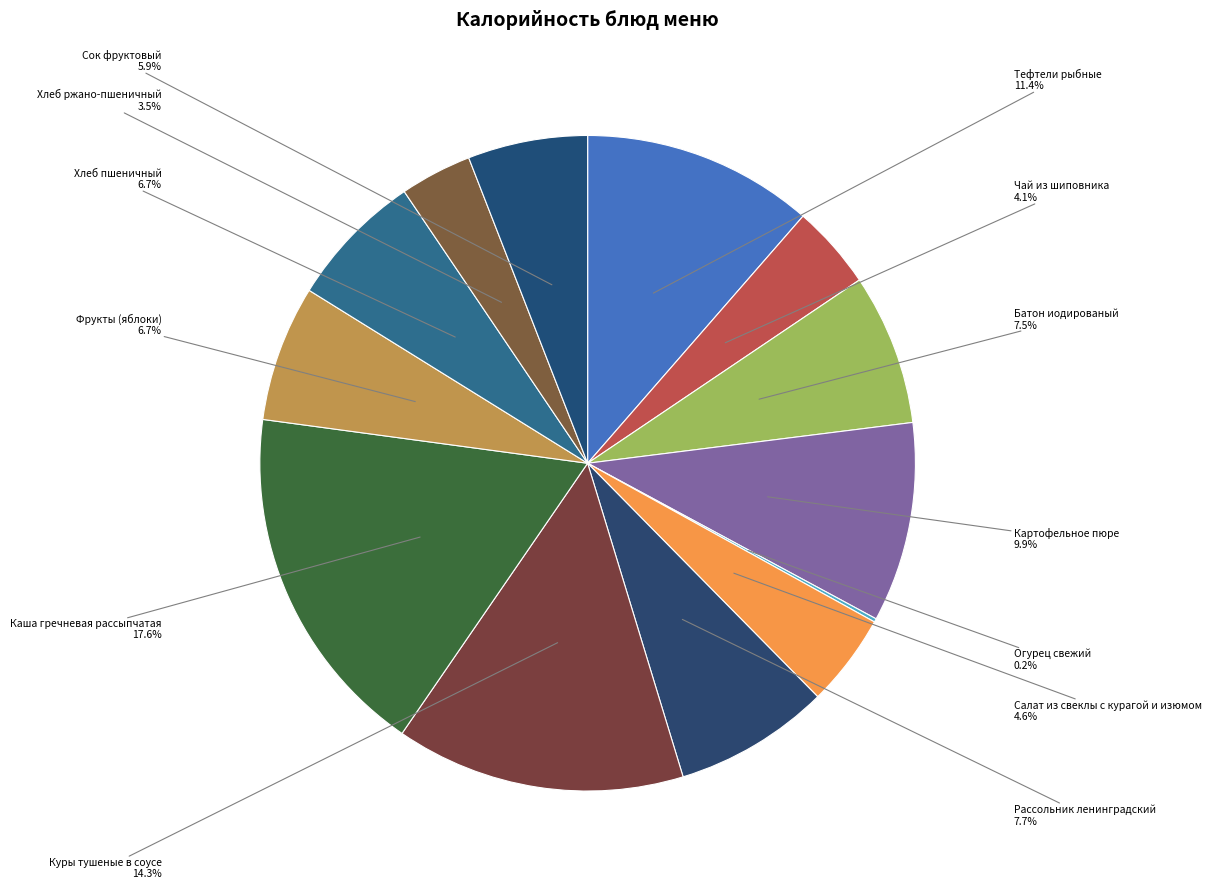

Does Каша гречневая рассыпчатая represent more than half of the total?

No